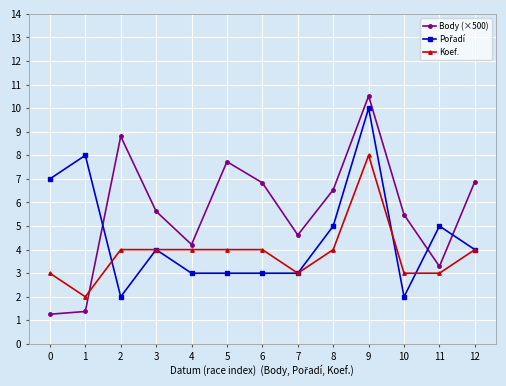

Which series has the largest range (max minus min)?

Body (×500)